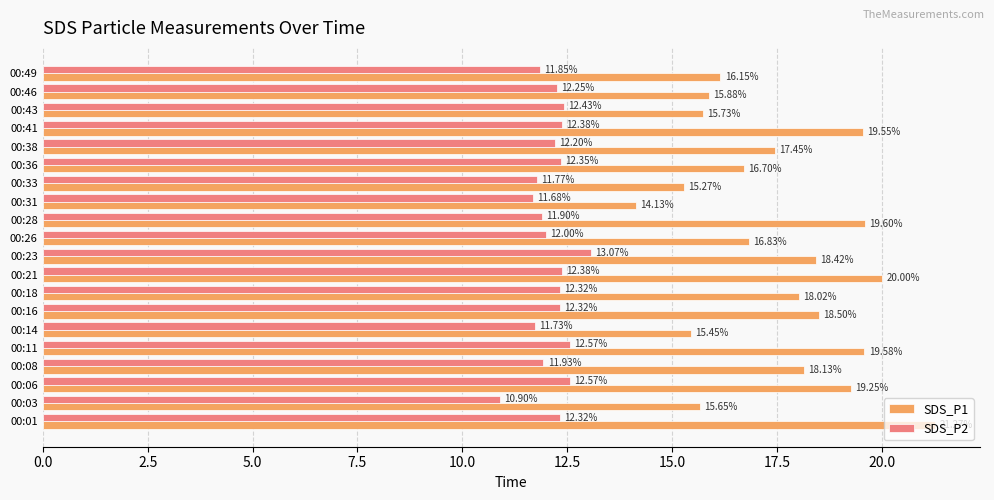

What is the difference between the SDS_P1 values at 00:21 and 00:28?

0.4